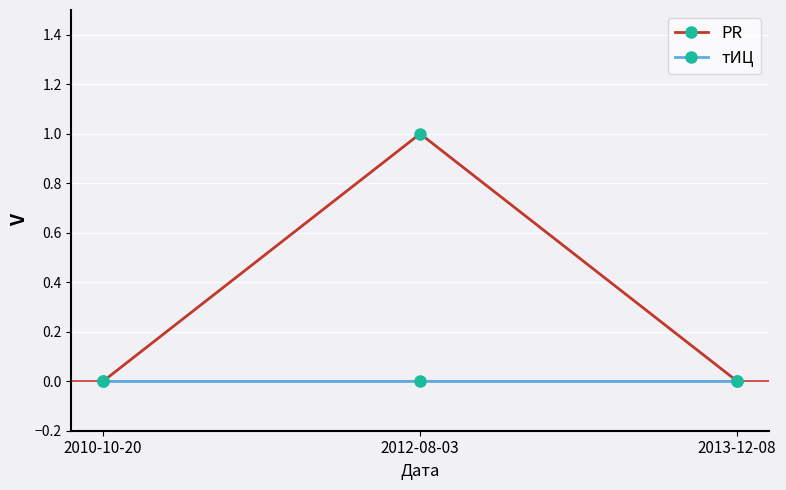

Rank the series at 2012-08-03 from lowest to highest value.

тИЦ, PR